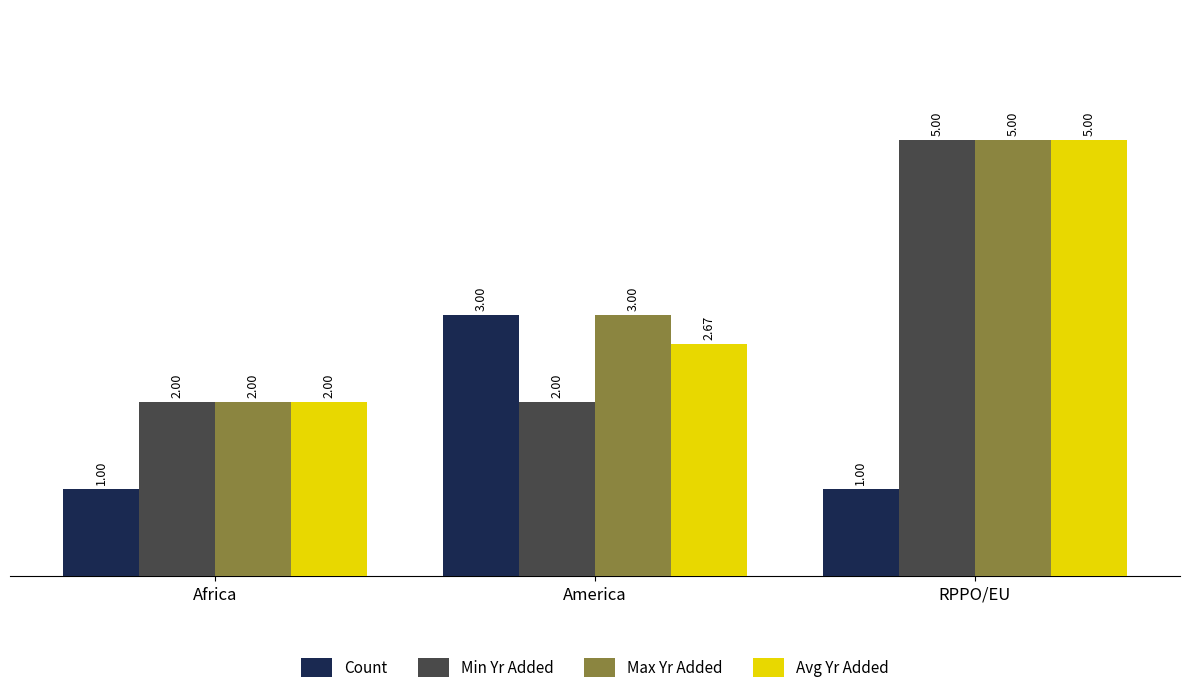

Count the number of data series in this chart.

4